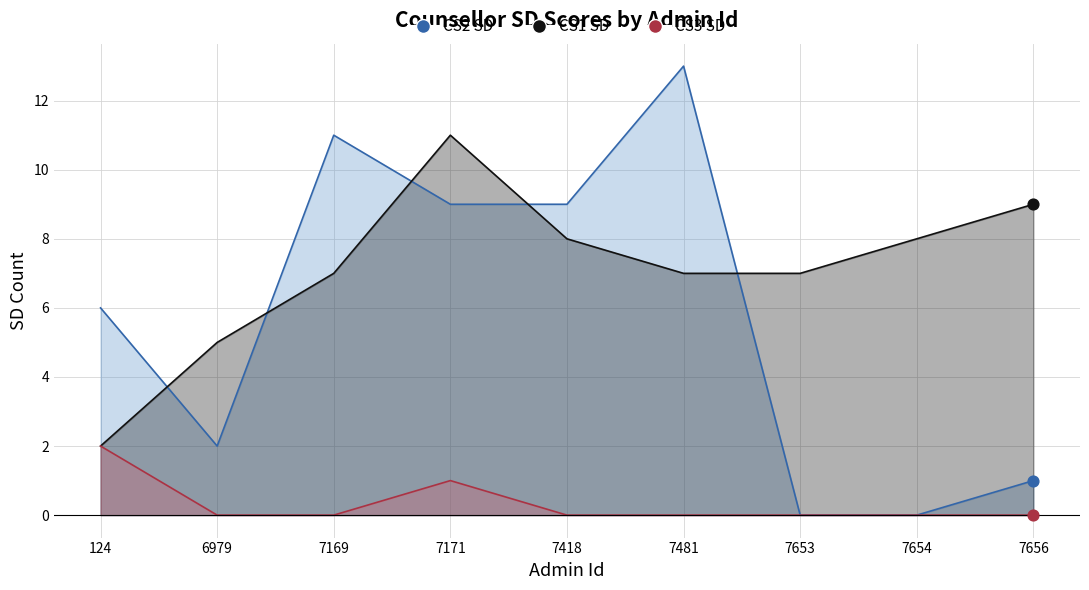

What is the total value across all series at 7653?

7